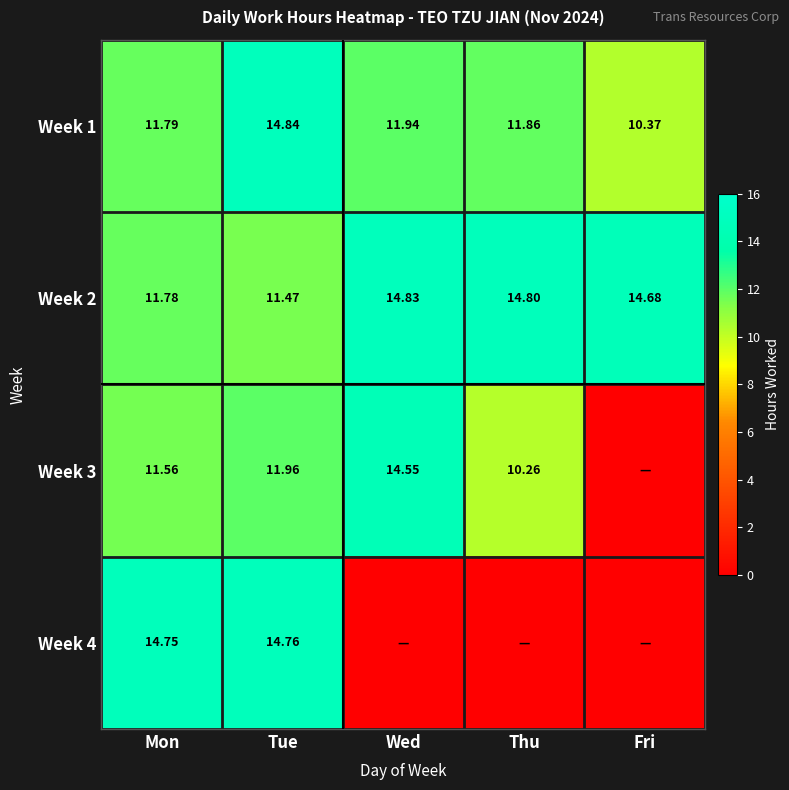

Where is Week 2 nearest to the value 13?

Mon